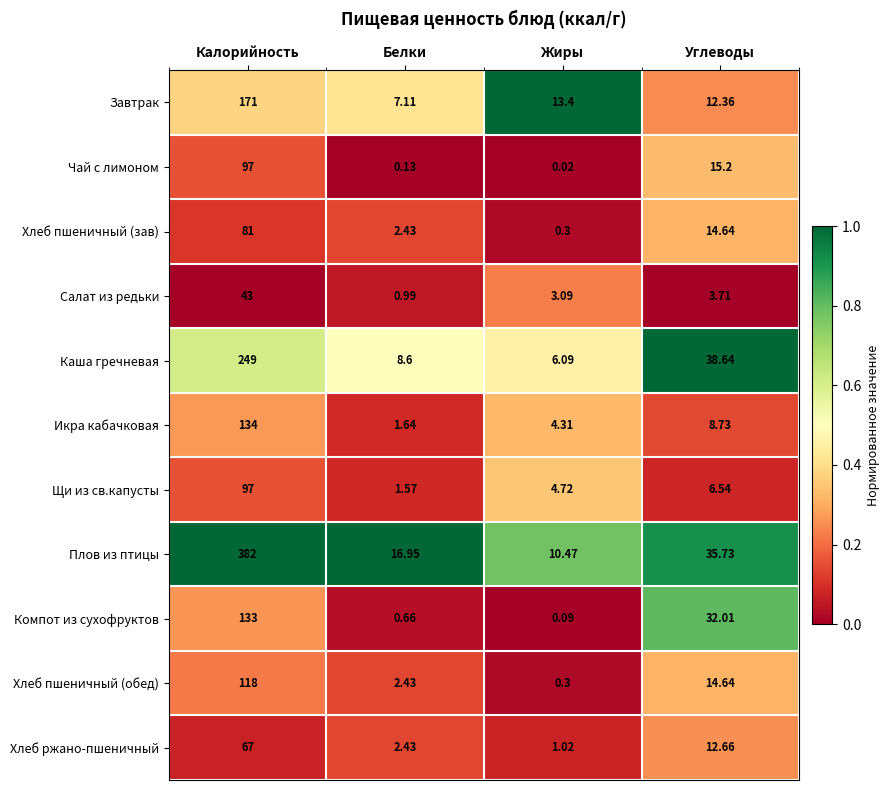

At how many categories does at least one series exceed 0?

4